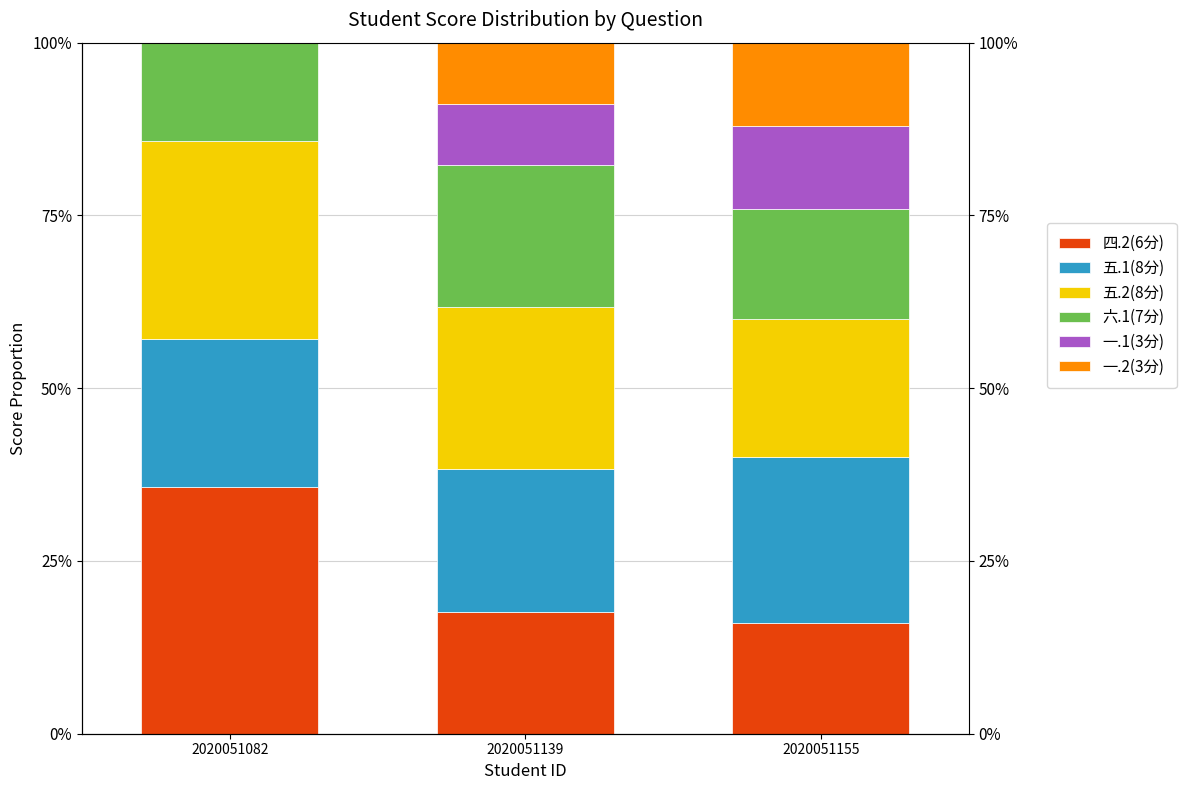

Where is 四.2(6分) nearest to the value 25?

2020051139